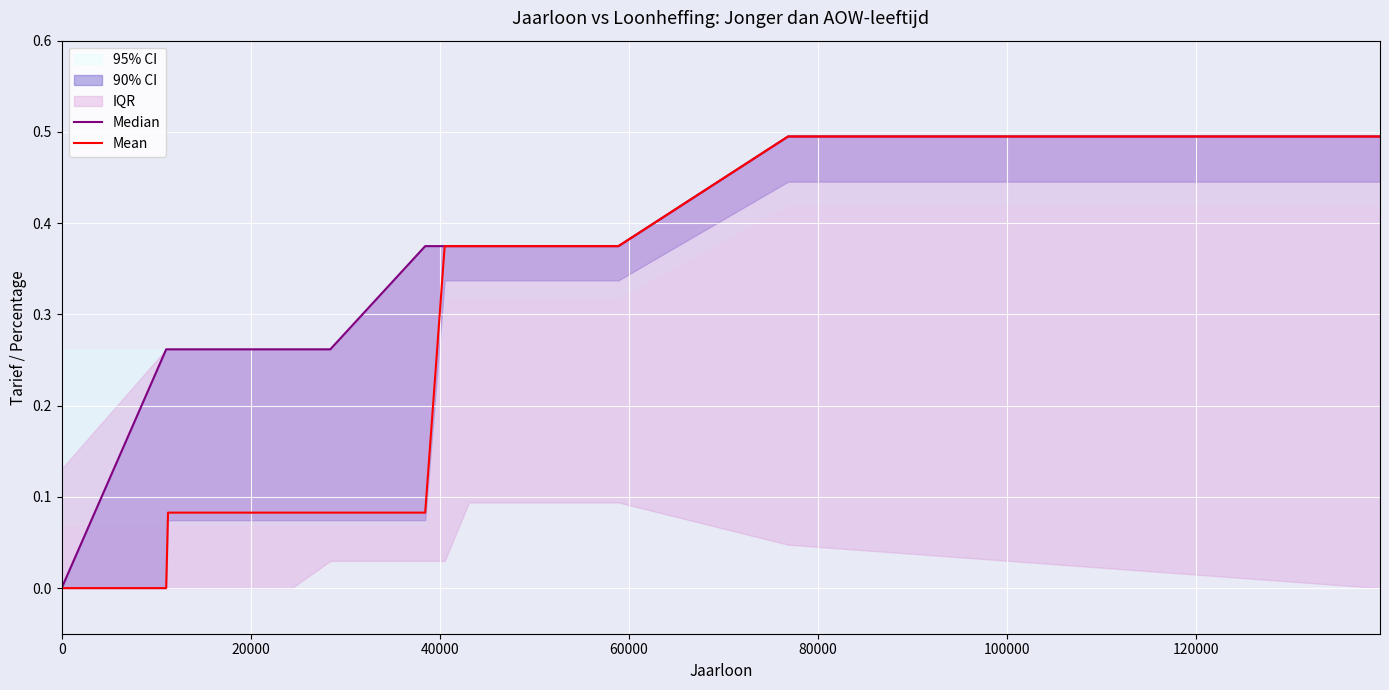

How many values in the Mean series exceed 0?

12